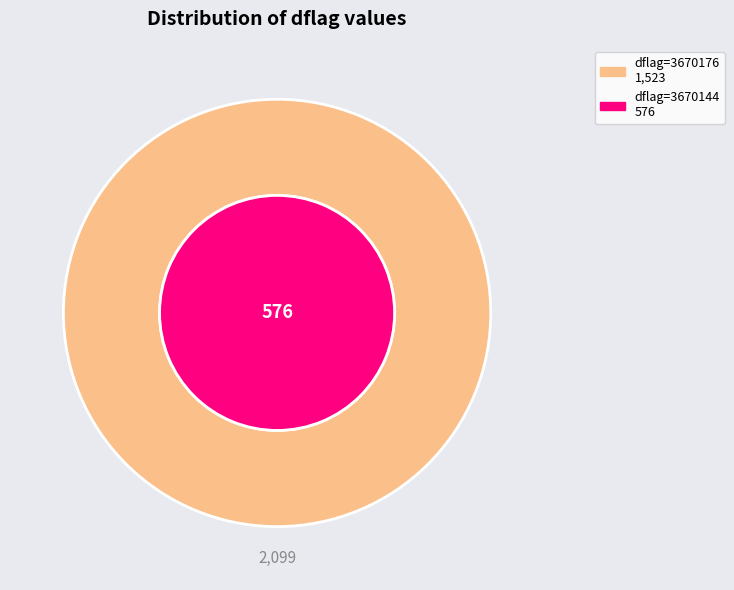

What is the change in value from 3670176 to 3670144?

-947